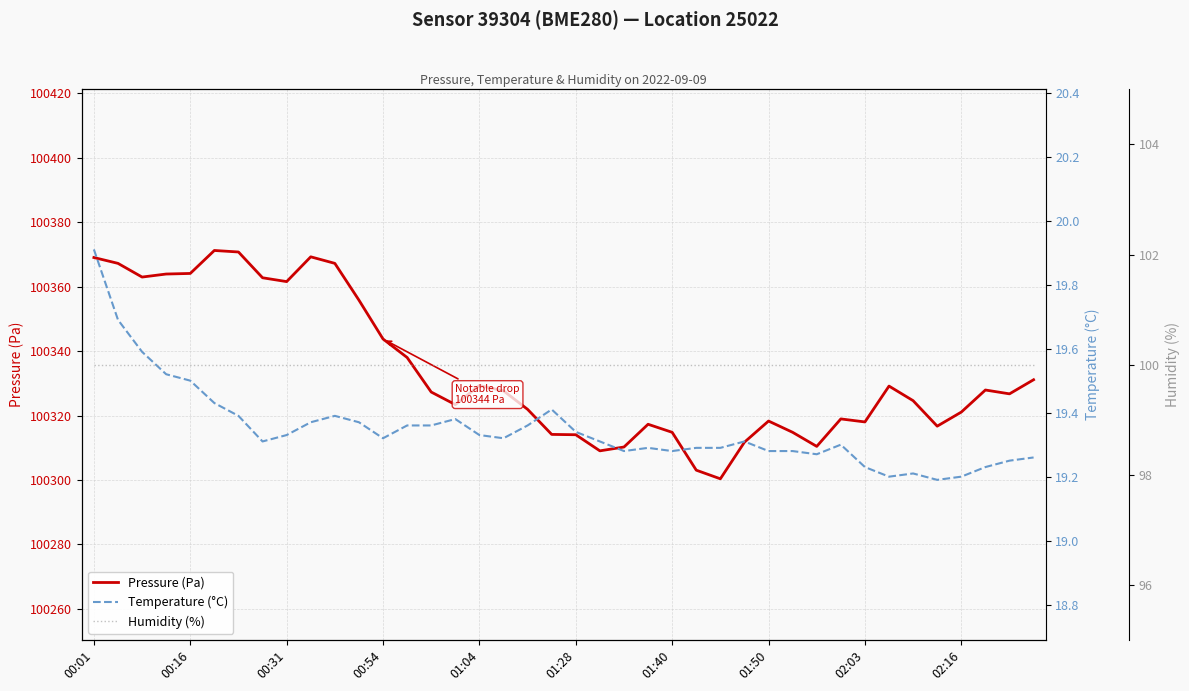

True or false: Humidity (%) and Pressure (Pa) intersect in this chart.

False